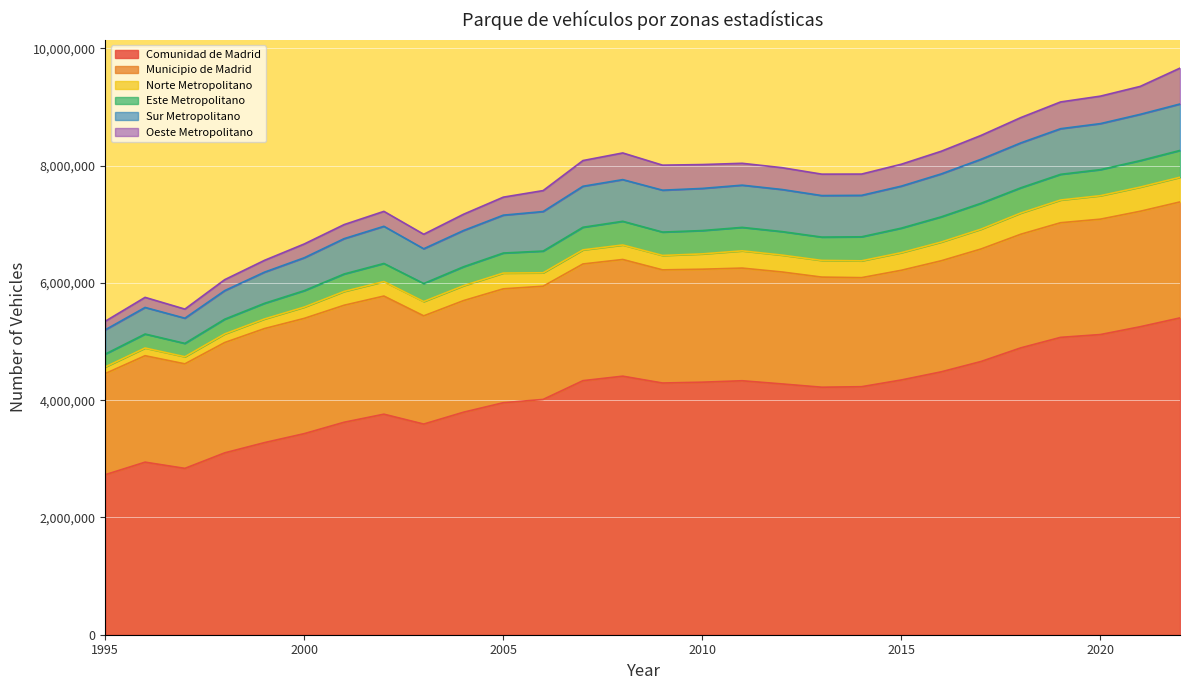

The value of Municipio de Madrid at 2022 is 530368. True or false?

False